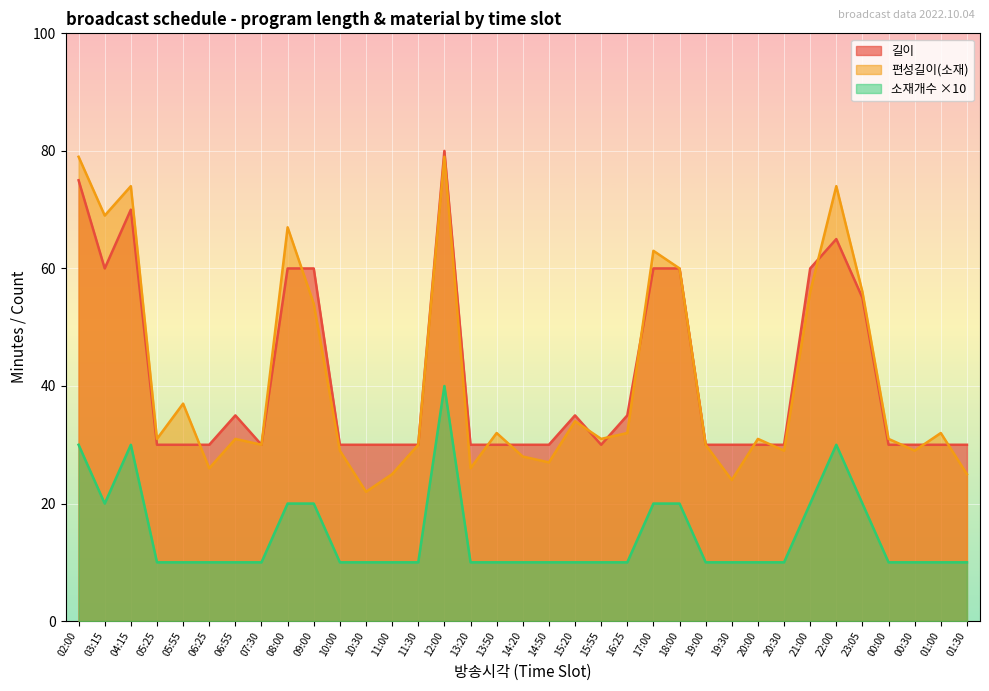

At which category does 소재개수 reach its first local valley?

03:15